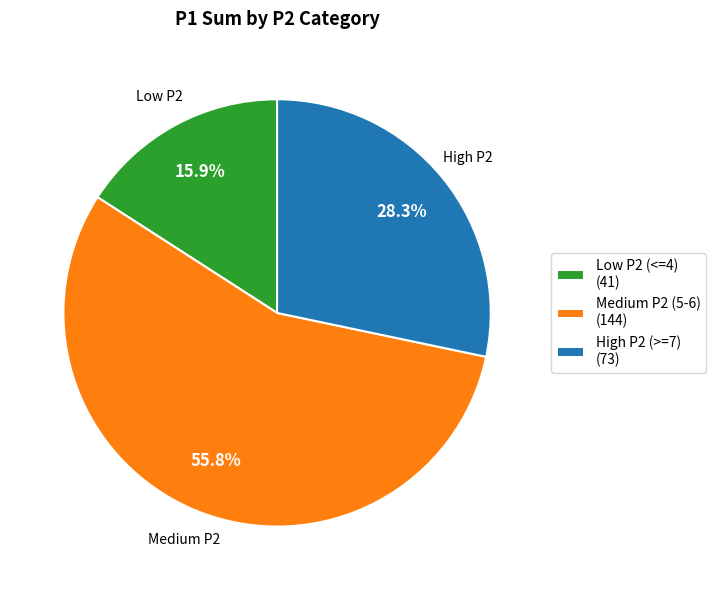

Do High P2 (>=7) (73) and Low P2 (<=4) (41) together represent more than half of the pie?

No